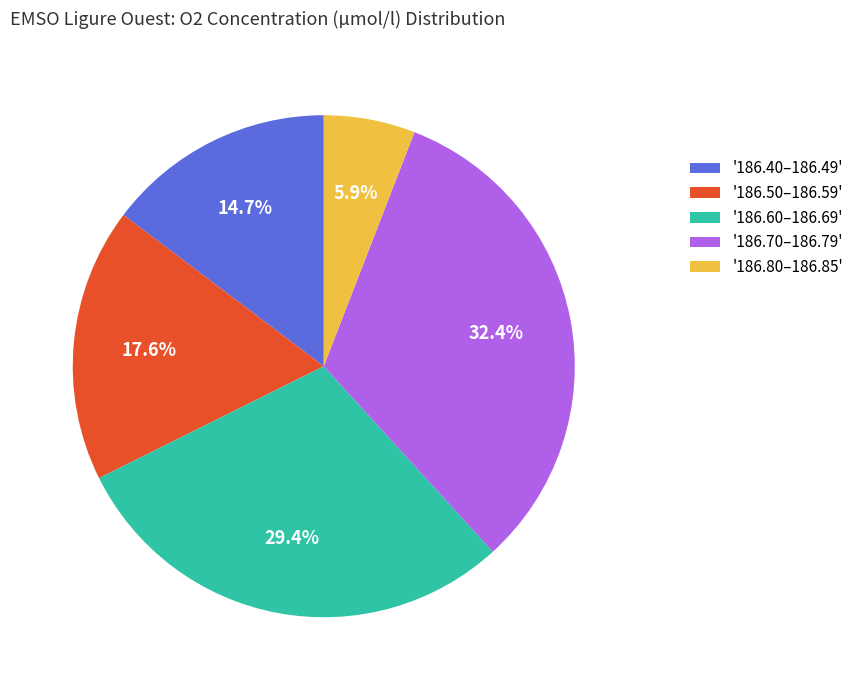

Is there any slice that represents more than half of the pie?

No